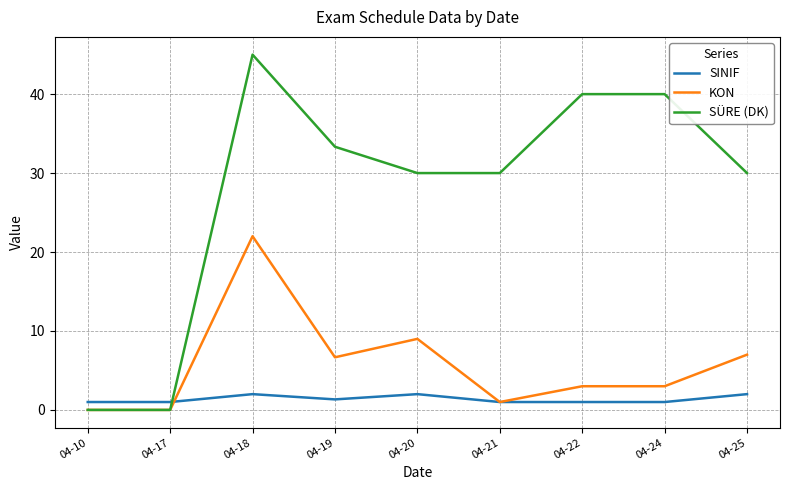

Read the KON value at 04-25.

7.0